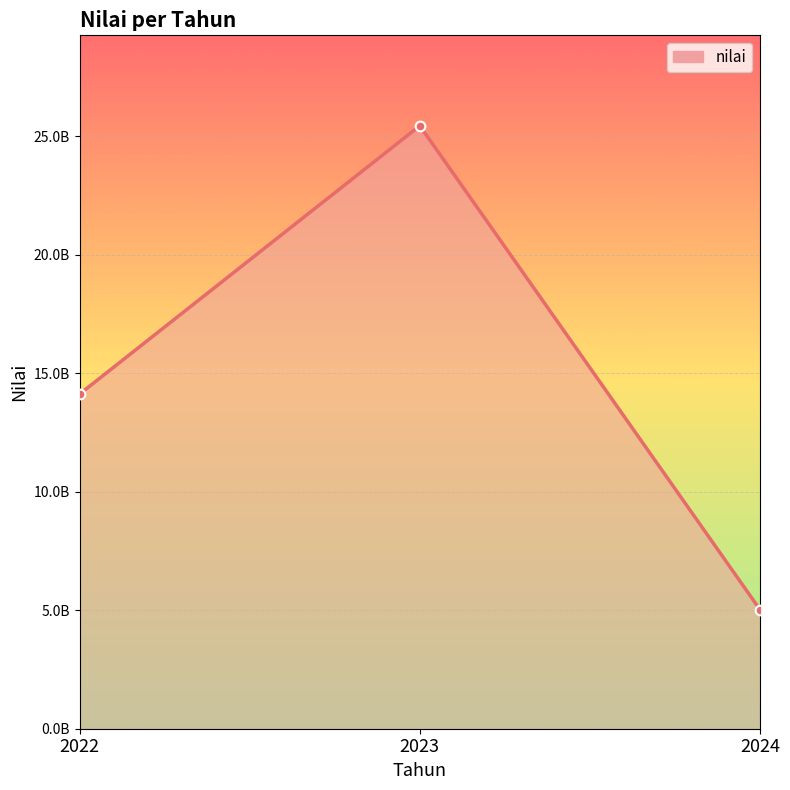

At which category does the chart reach its peak across all series?

2023